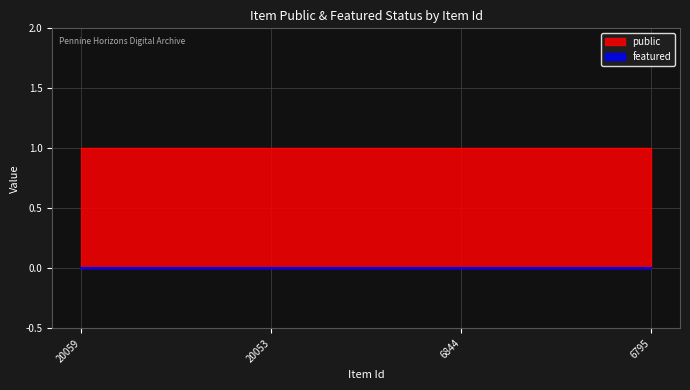

Does the chart have visible grid lines?

Yes